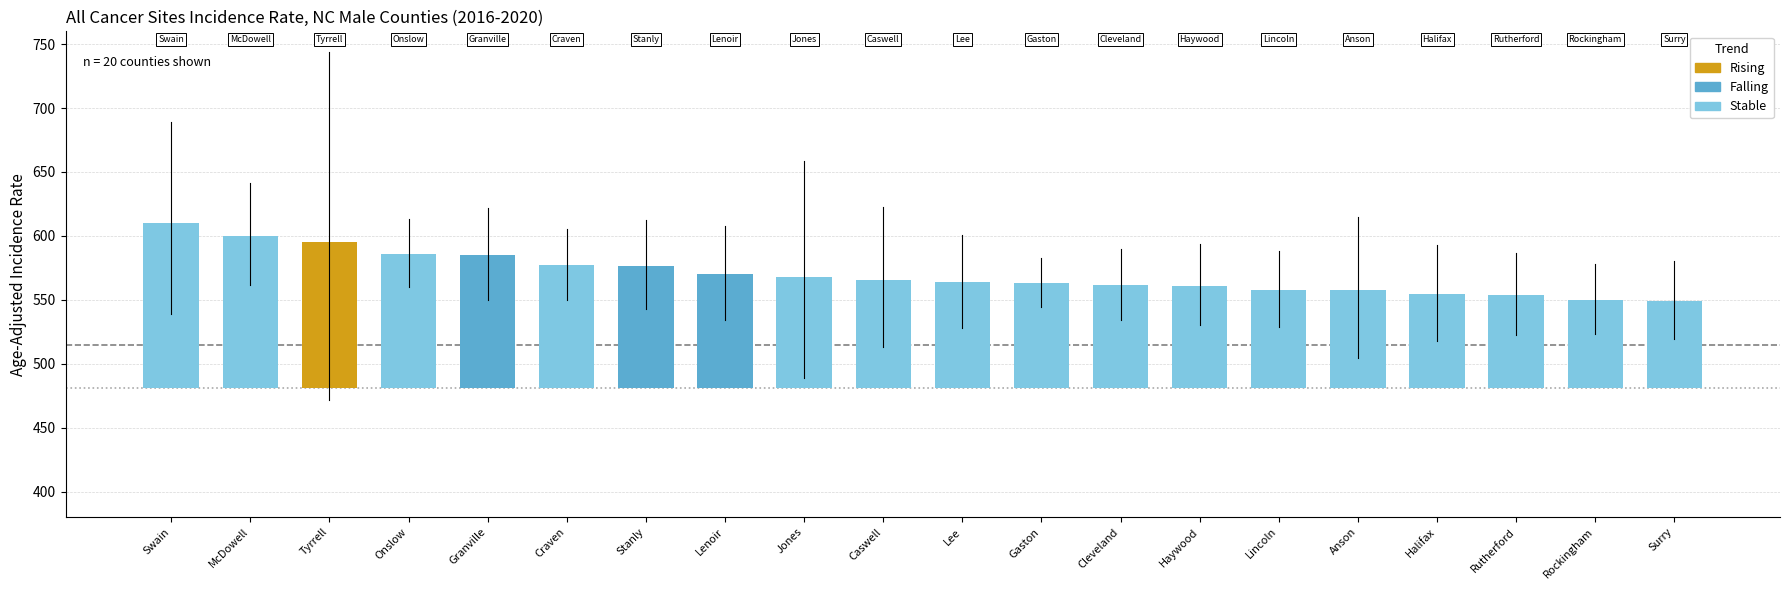

The value of US Rate (480.6) at Swain is 634.4. True or false?

False